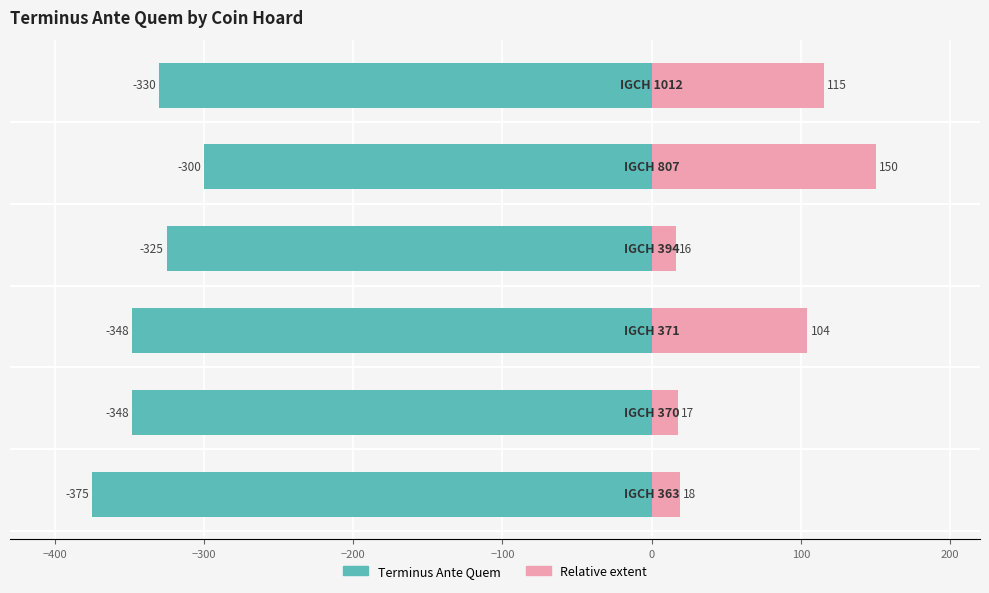

At −200, list the series in order from largest to smallest.

Relative extent, Terminus Ante Quem (abs)